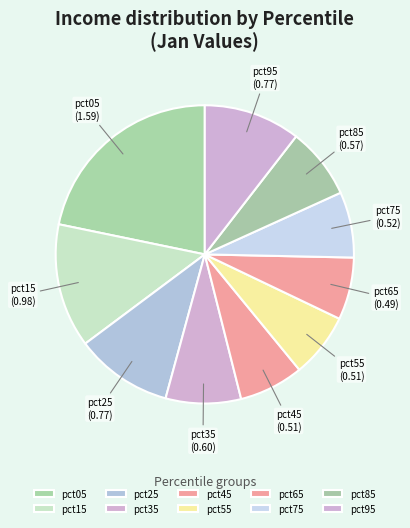

Is there a majority slice in this chart?

No